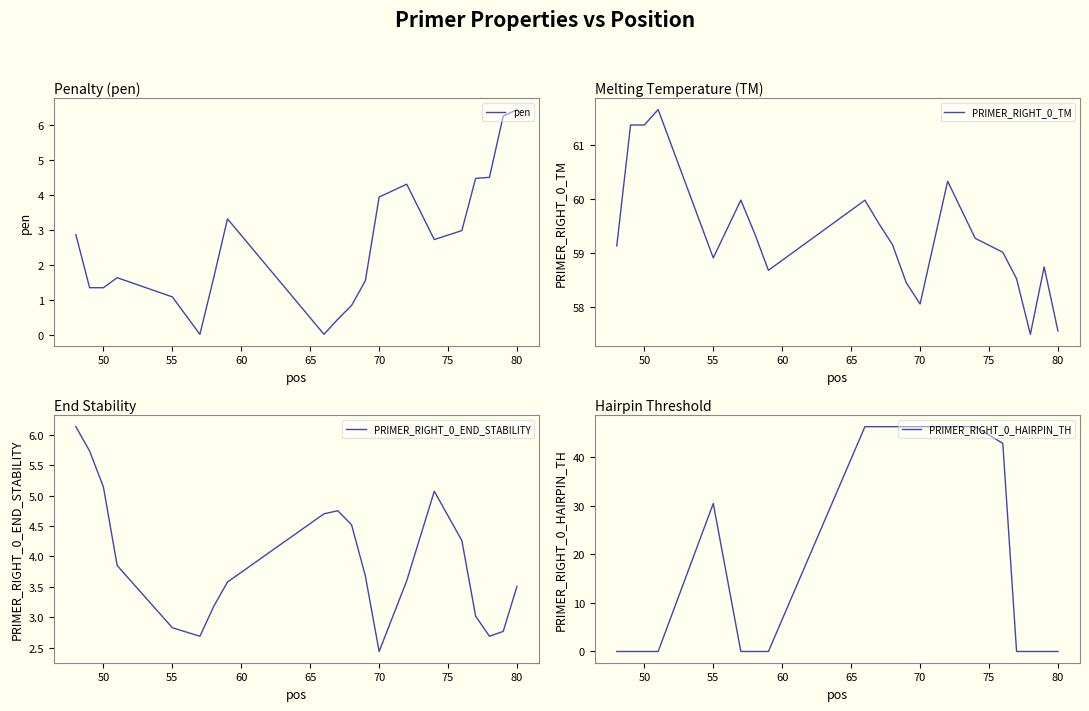

The pen series shows 6.5 at 80. True or false?

True